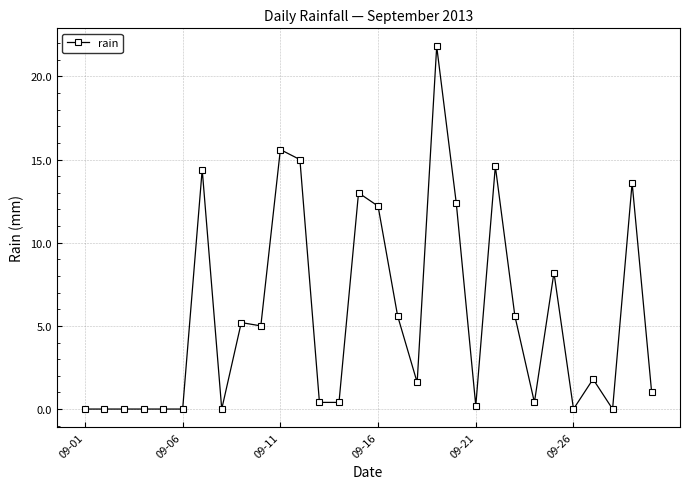

What is the average value?

5.6